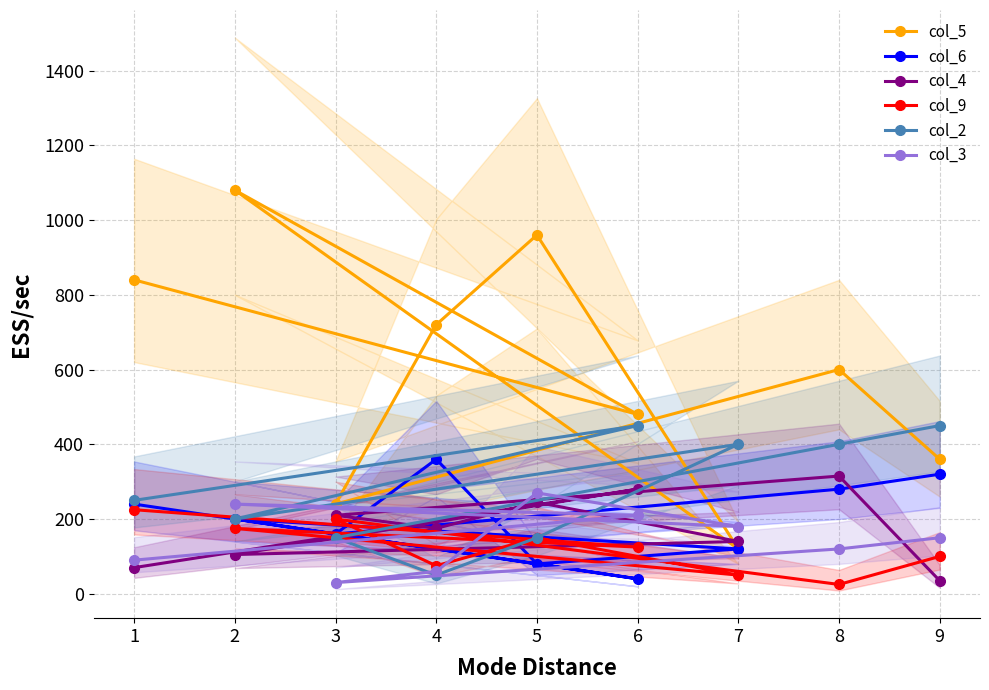

What is the value of the col_4 point at the 4th from the left?

175